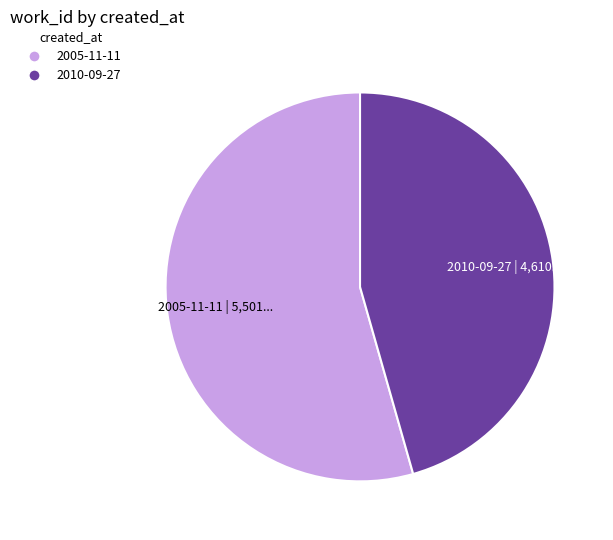

Is 2005-11-11 the majority of the pie?

Yes